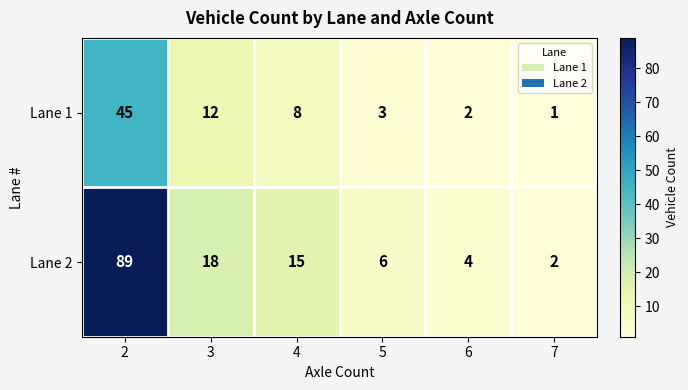

Reading left to right, extract all data points from this chart.

Lane 1: 45	12	8	3	2	1
Lane 2: 89	18	15	6	4	2